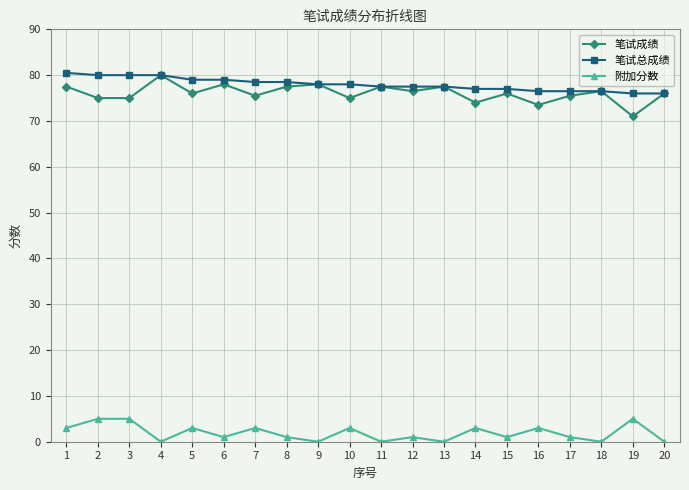

At which label does 附加分数 first exceed 1?

1